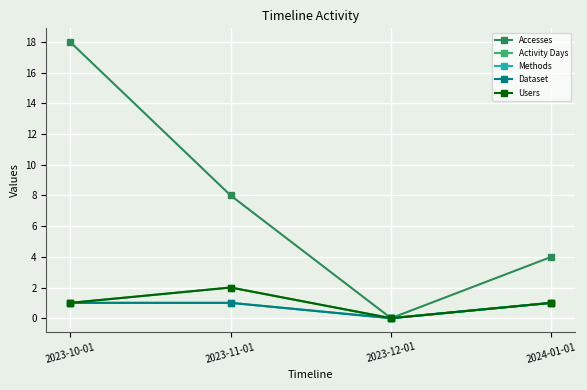

Does the chart have visible grid lines?

Yes